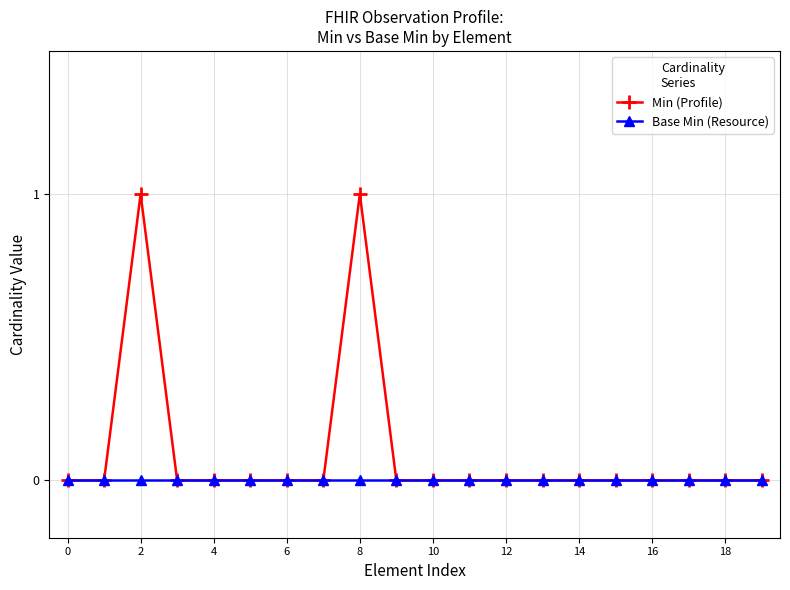

Which series has the widest spread of values?

Min (Profile)